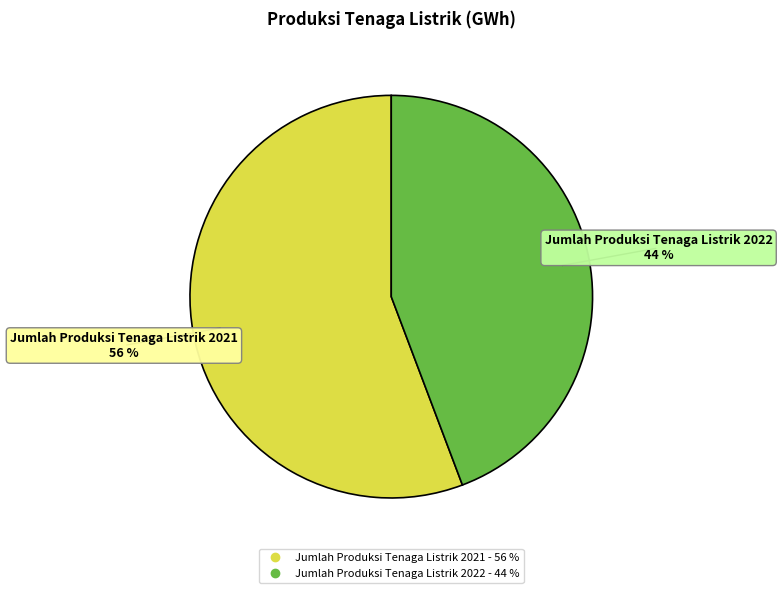

Which slice is the smallest?

Jumlah Produksi Tenaga Listrik 2022